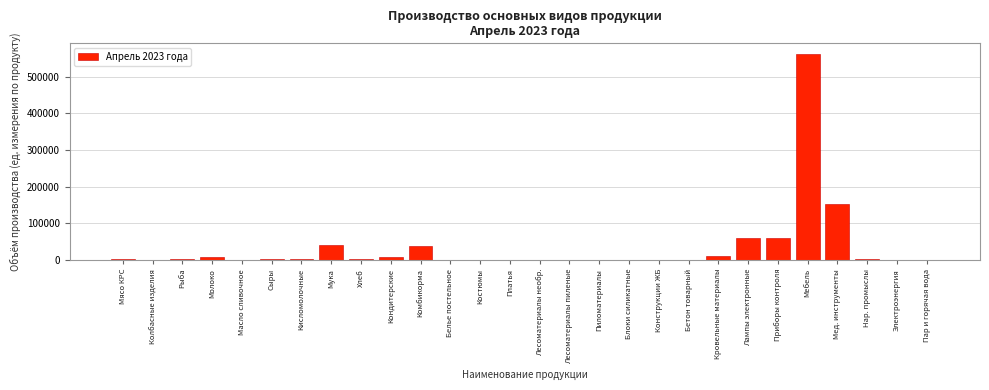

The value at Комбикорма is 37430.2. True or false?

True